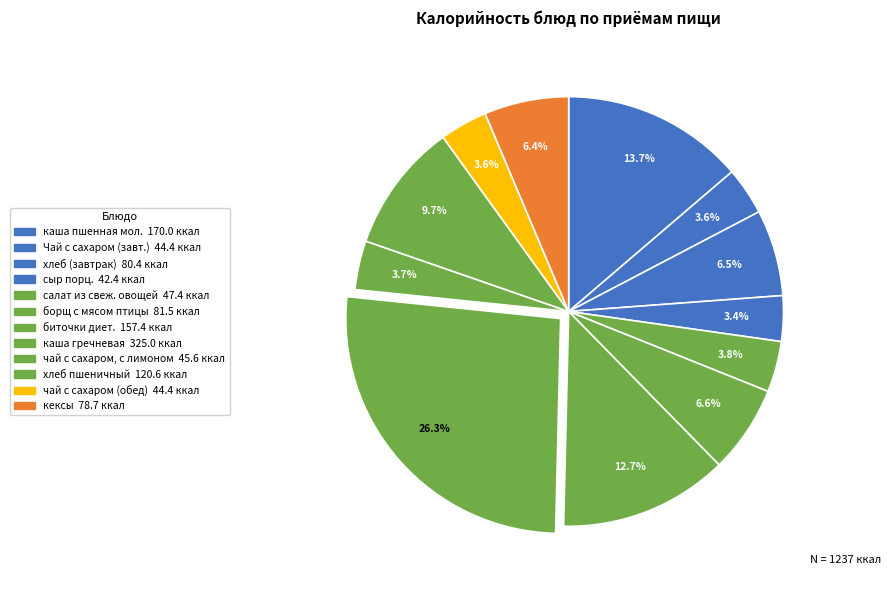

Rank the categories by value from highest to lowest.

каша гречневая, каша пшенная молочная, биточки диетические, хлеб пшеничный, борщ с мясом птицы, хлеб (завтрак), кексы, салат из свеж. овощей, чай с сахаром, с лимоном, Чай с сахаром (завтрак), чай с сахаром (обед), сыр порционный